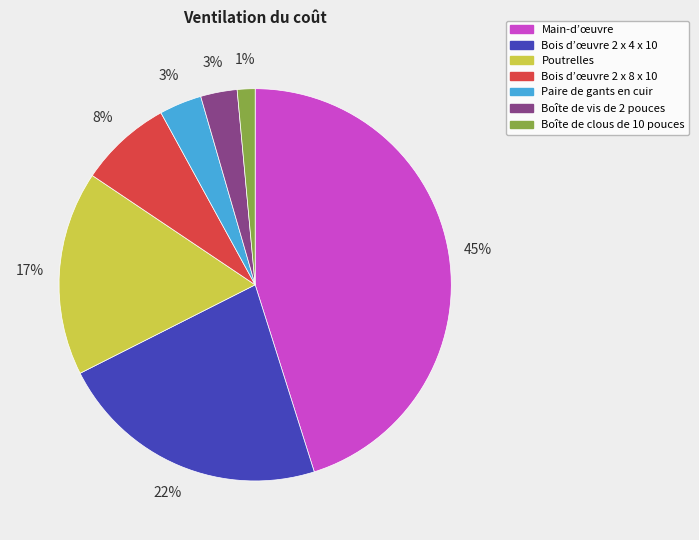

To the nearest percent, what portion does Main-d’œuvre represent?

45%